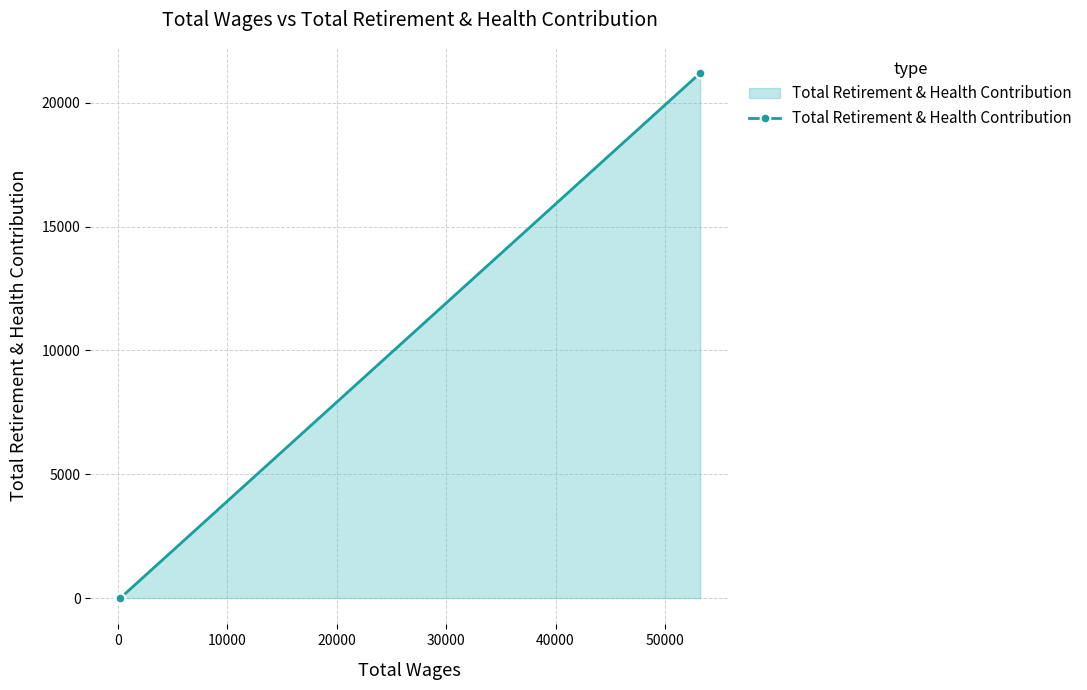

How many data points are less than 3?

1